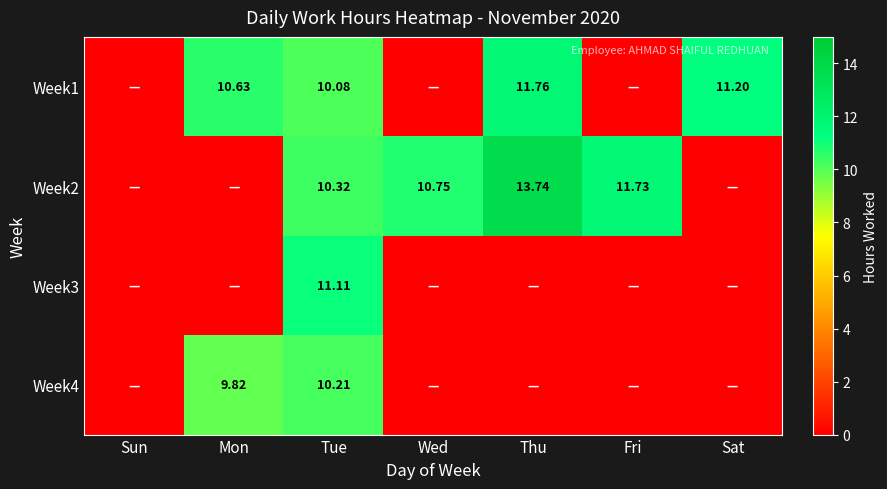

What is the difference between the maximum and minimum values in the Week3 series?

11.1